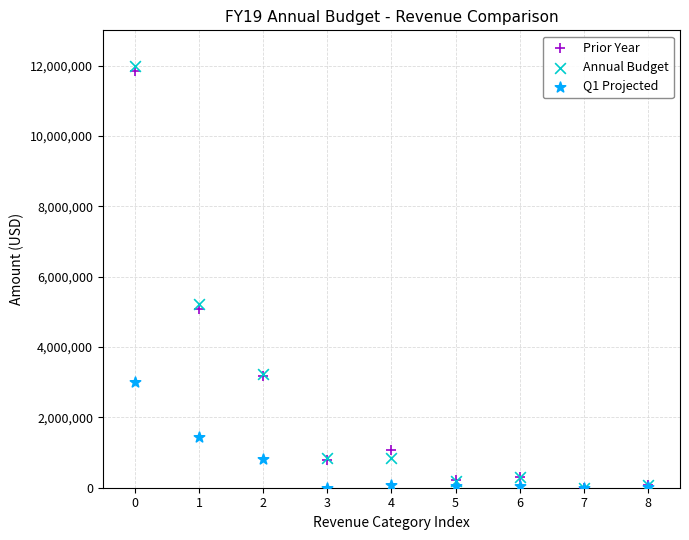

Across all series, what Y value is closest to 5987158?

5224269.4